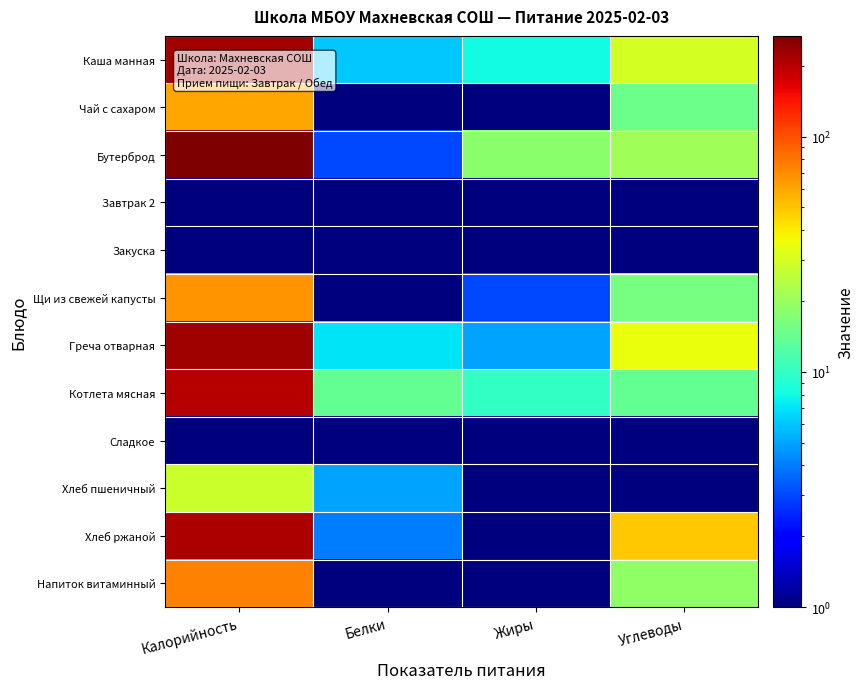

At which category does the chart reach its minimum across all series?

Белки